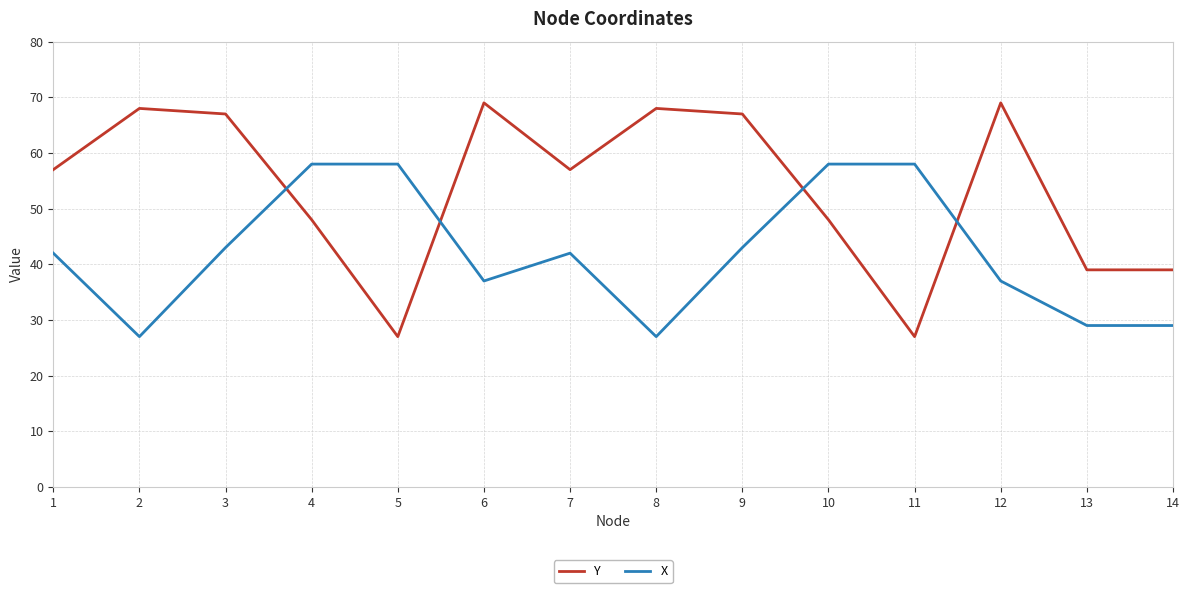

List the series in order of their peak value, lowest first.

X, Y